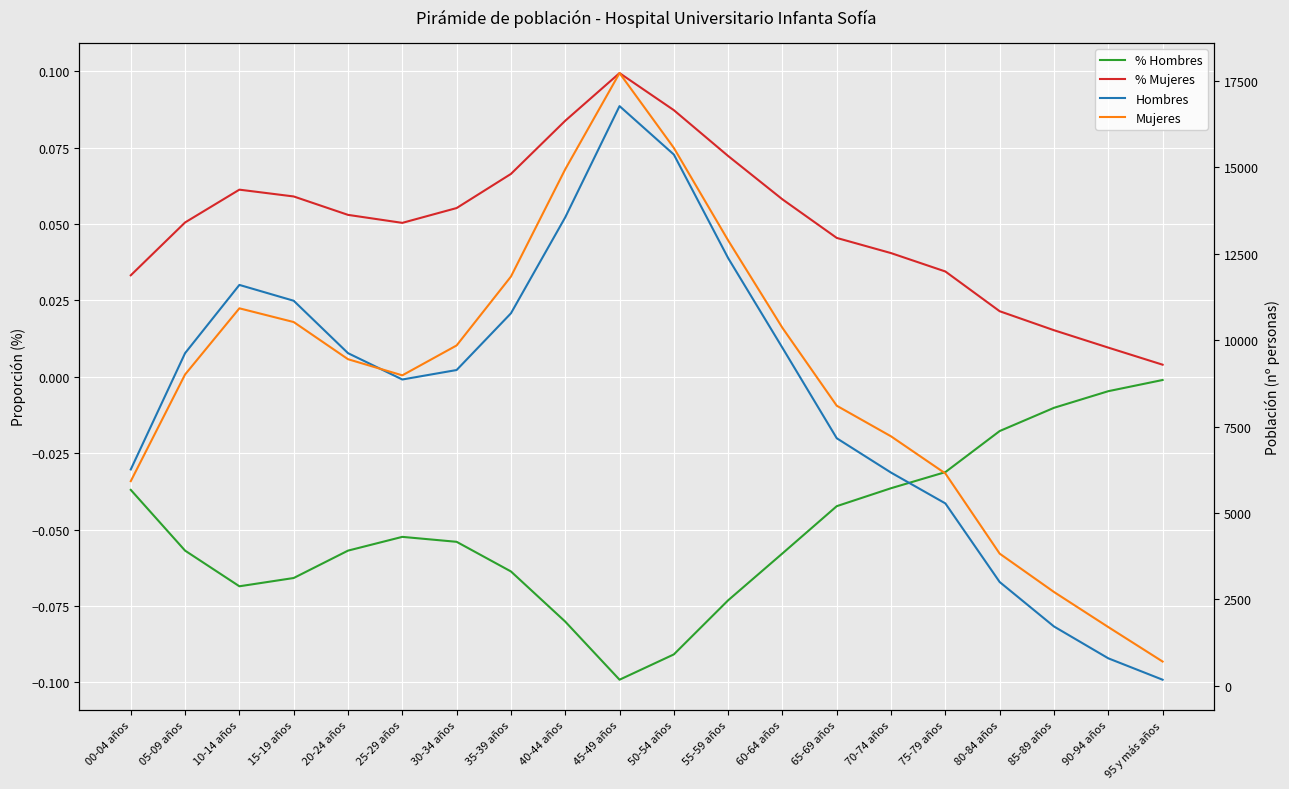

Reading left to right, transcribe all the data shown in this chart.

% Hombres: 00-04 años=-0.0	05-09 años=-0.1	10-14 años=-0.1	15-19 años=-0.1	20-24 años=-0.1	25-29 años=-0.1	30-34 años=-0.1	35-39 años=-0.1	40-44 años=-0.1	45-49 años=-0.1	50-54 años=-0.1	55-59 años=-0.1	60-64 años=-0.1	65-69 años=-0.0	70-74 años=-0.0	75-79 años=-0.0	80-84 años=-0.0	85-89 años=-0.0	90-94 años=-0.0	95 y más años=-0.0
% Mujeres: 00-04 años=0.0	05-09 años=0.1	10-14 años=0.1	15-19 años=0.1	20-24 años=0.1	25-29 años=0.1	30-34 años=0.1	35-39 años=0.1	40-44 años=0.1	45-49 años=0.1	50-54 años=0.1	55-59 años=0.1	60-64 años=0.1	65-69 años=0.0	70-74 años=0.0	75-79 años=0.0	80-84 años=0.0	85-89 años=0.0	90-94 años=0.0	95 y más años=0.0
Hombres: 00-04 años=6262.0	05-09 años=9626.0	10-14 años=11600.0	15-19 años=11142.0	20-24 años=9626.0	25-29 años=8864.0	30-34 años=9138.0	35-39 años=10778.0	40-44 años=13555.0	45-49 años=16773.0	50-54 años=15372.0	55-59 años=12376.0	60-64 años=9780.0	65-69 años=7164.0	70-74 años=6170.0	75-79 años=5279.0	80-84 años=3005.0	85-89 años=1719.0	90-94 años=798.0	95 y más años=179.0
Mujeres: 00-04 años=5923.0	05-09 años=9009.0	10-14 años=10923.0	15-19 años=10526.0	20-24 años=9451.0	25-29 años=8984.0	30-34 años=9849.0	35-39 años=11841.0	40-44 años=14945.0	45-49 años=17728.0	50-54 años=15564.0	55-59 años=12888.0	60-64 años=10357.0	65-69 años=8105.0	70-74 años=7219.0	75-79 años=6146.0	80-84 años=3826.0	85-89 años=2717.0	90-94 años=1702.0	95 y más años=705.0